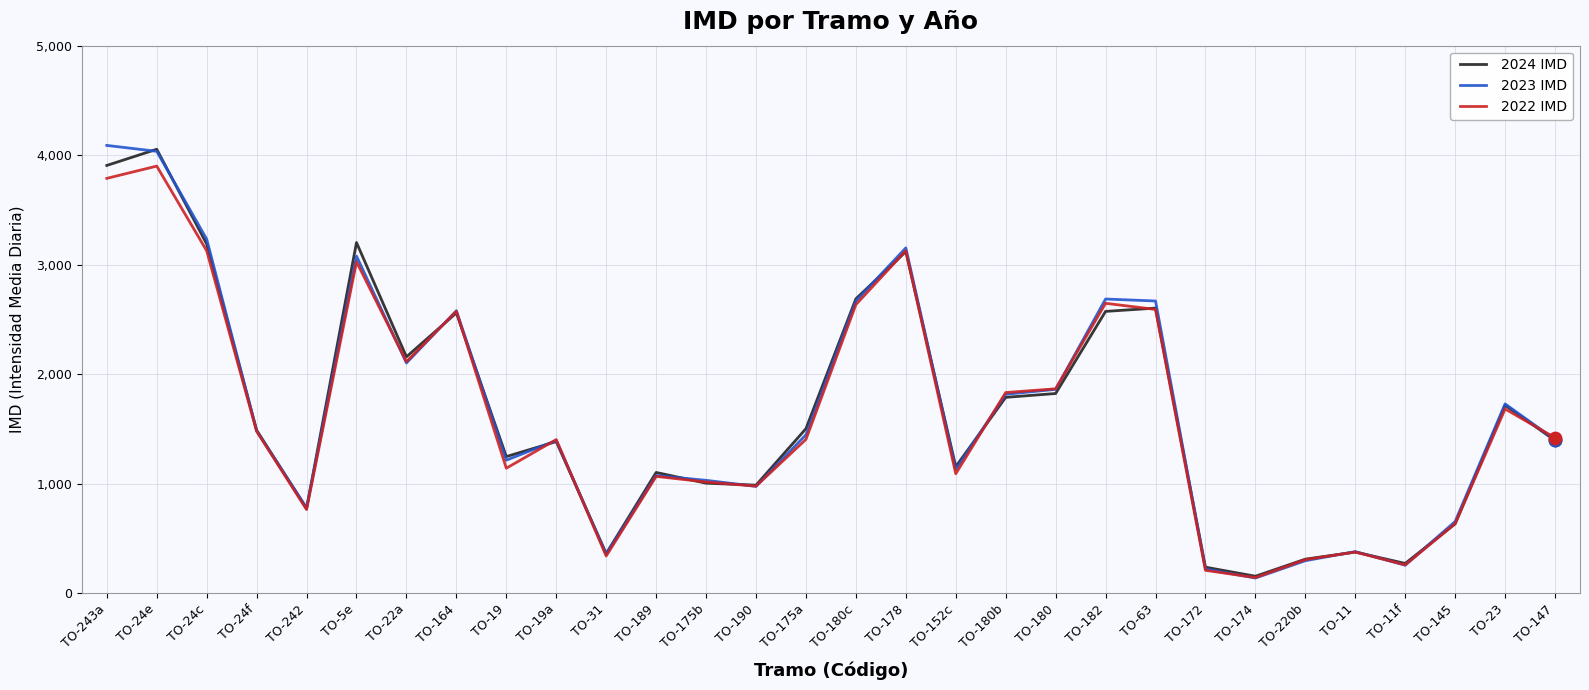

What is the total value across all series at TO-189?

3242